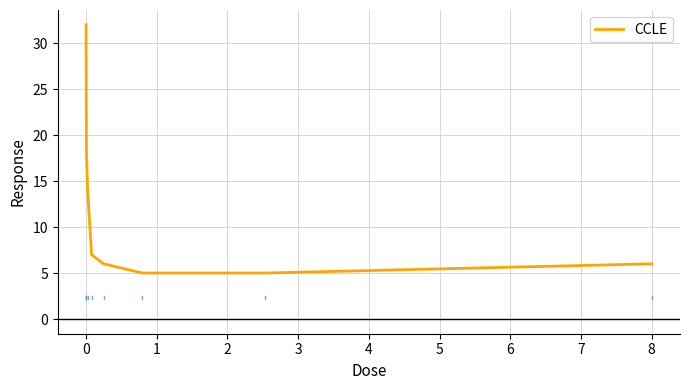

What is the average value?

12